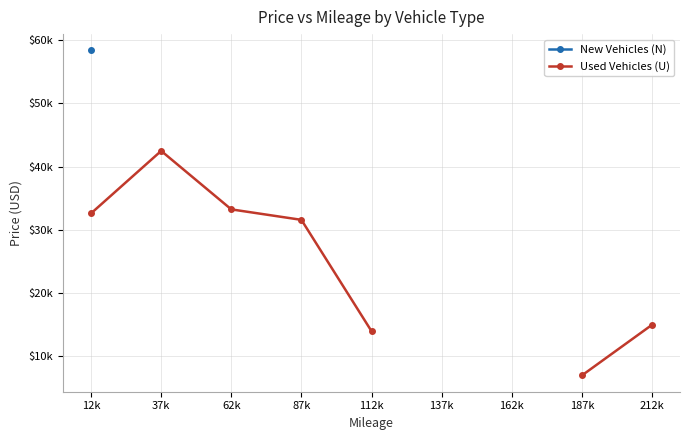

True or false: Used Vehicles (U) and New Vehicles (N) intersect in this chart.

False